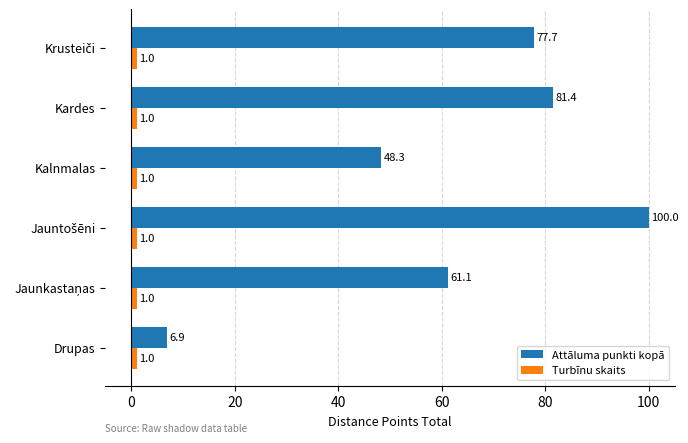

Where is Attāluma punkti kopā nearest to the value 53?

Kalnmalas